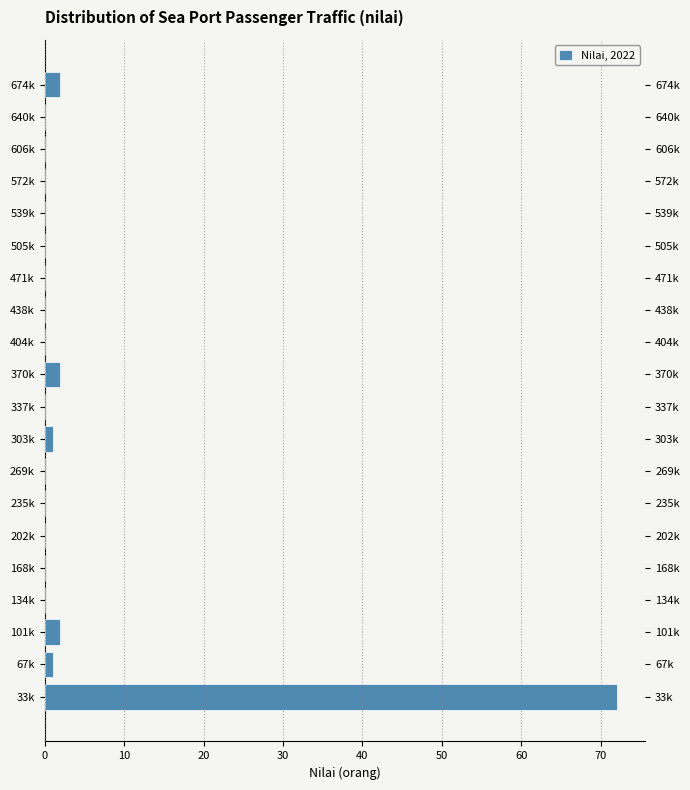

Reading bottom to top, list all the values displayed in this chart.

33k=72	67k=1	101k=2	134k=0	168k=0	202k=0	235k=0	269k=0	303k=1	337k=0	370k=2	404k=0	438k=0	471k=0	505k=0	539k=0	572k=0	606k=0	640k=0	674k=2